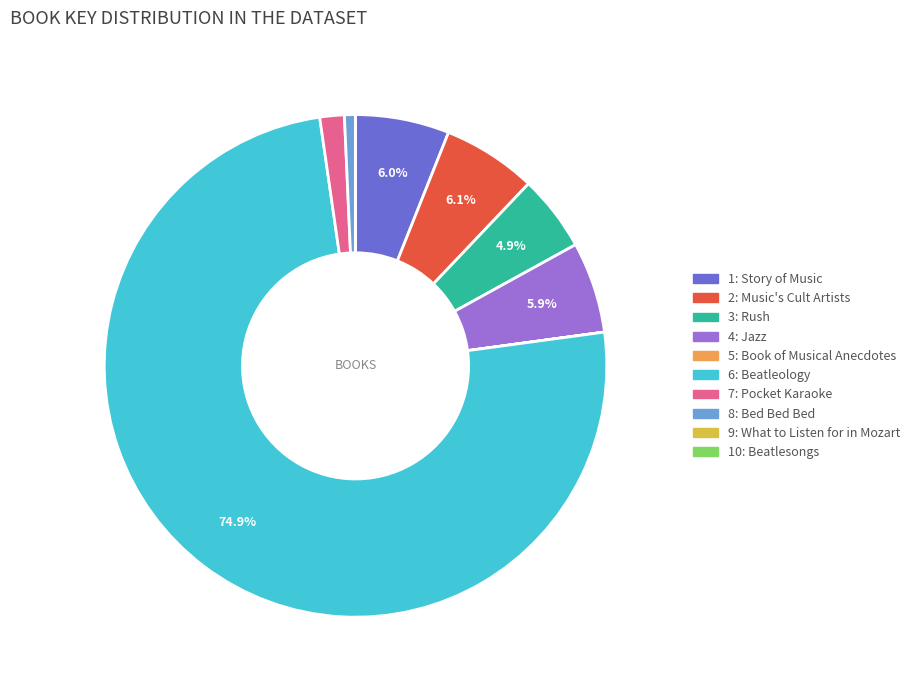

To the nearest percent, what portion does 8: Bed Bed Bed represent?

1%